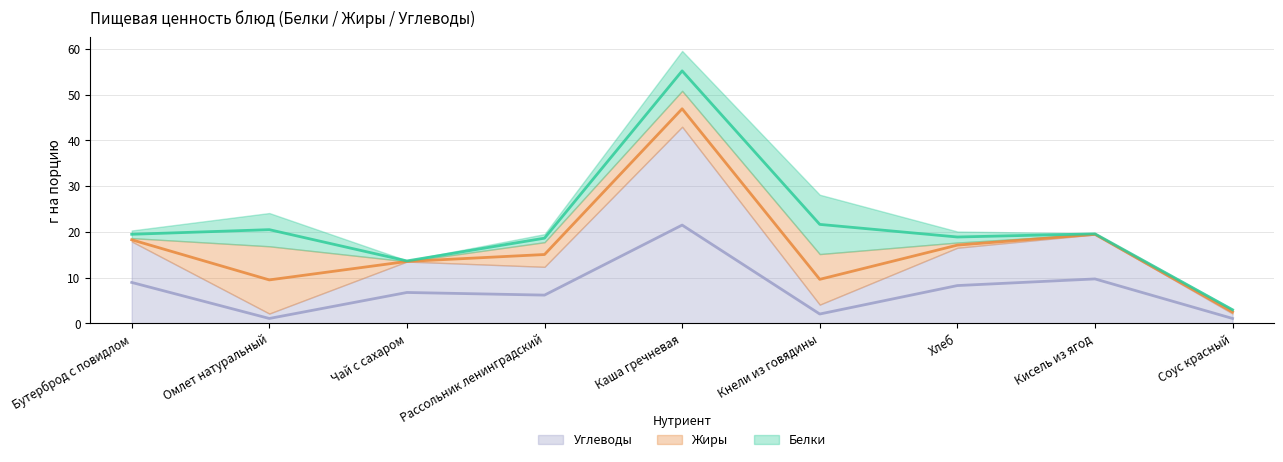

How many interior local peaks does the Жиры series have?

2